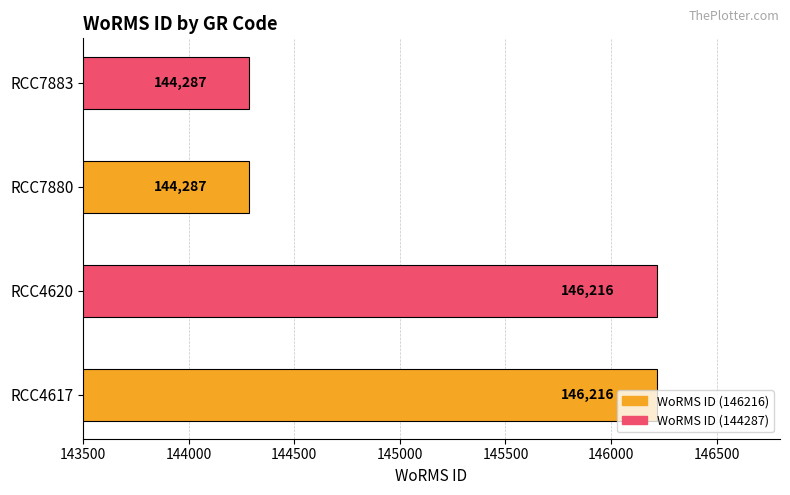

What is the sum of the values at RCC7883 and RCC4620?

290503